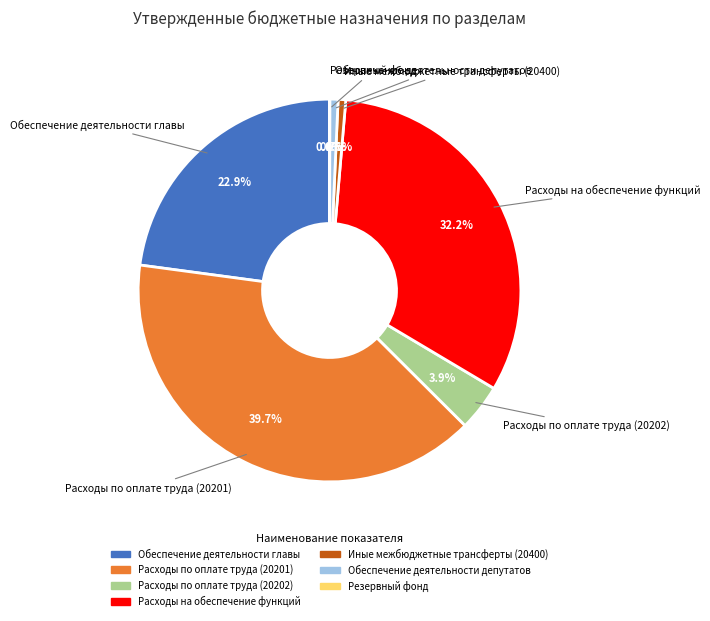

Which category has the biggest portion of the pie?

Расходы по оплате труда (20201)